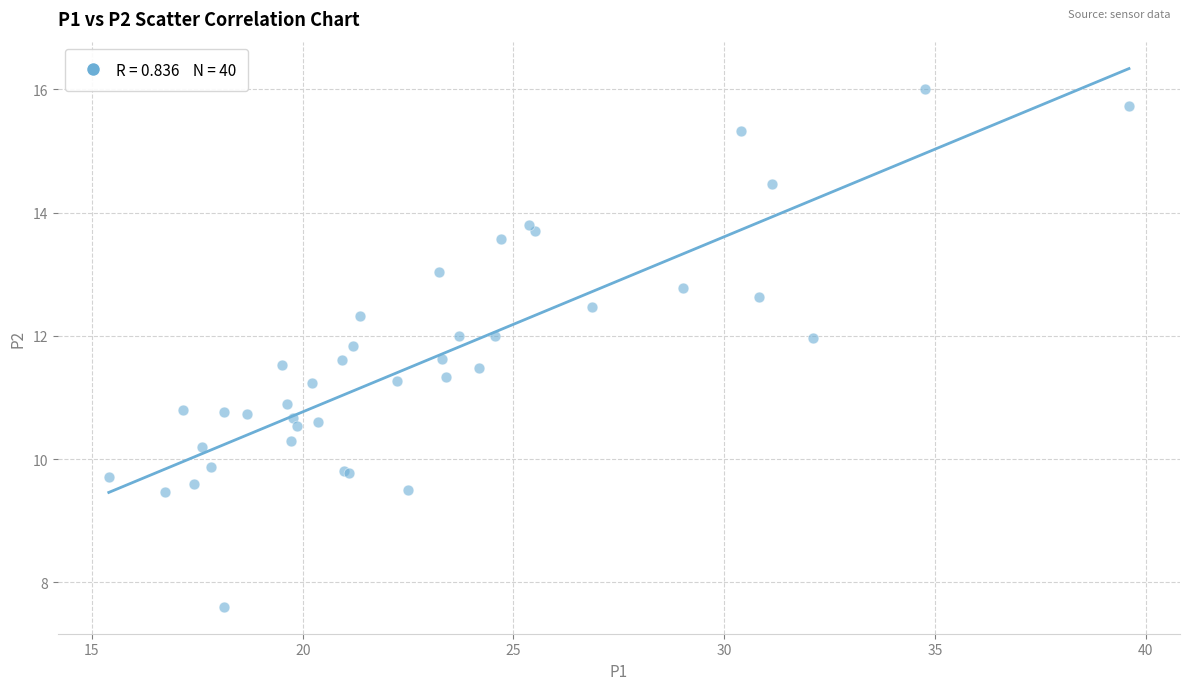

What Y value in the scatter plot is closest to 11?

10.9